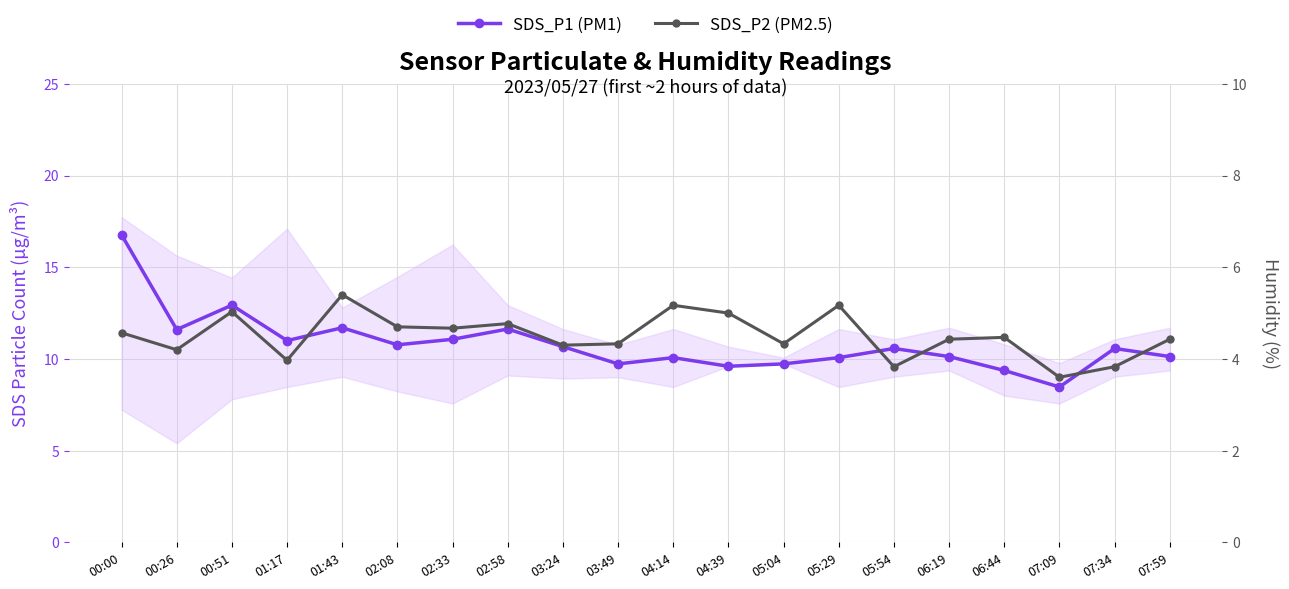

What is the difference between the maximum and minimum values in the SDS_P1 (PM1) series?

8.3